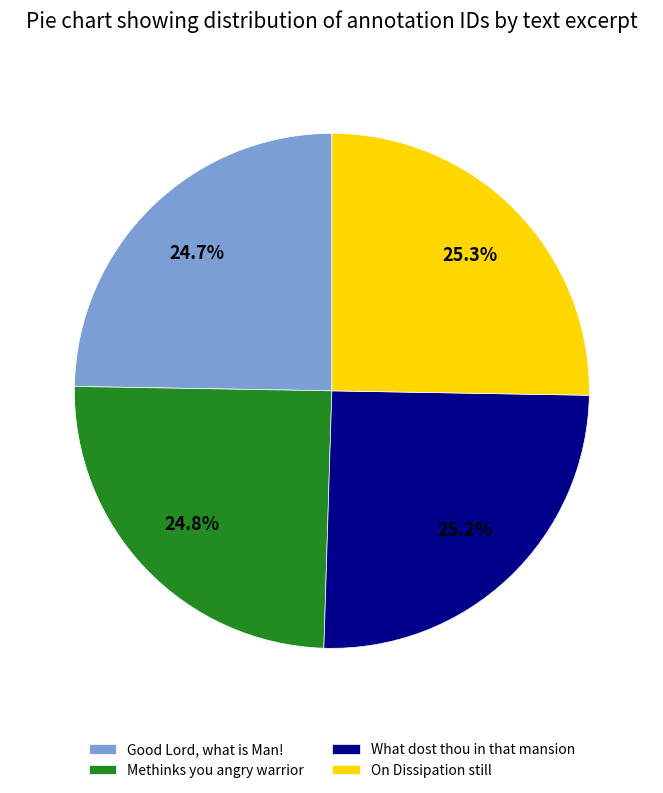

What portion of the pie excludes On Dissipation still?

74.7%